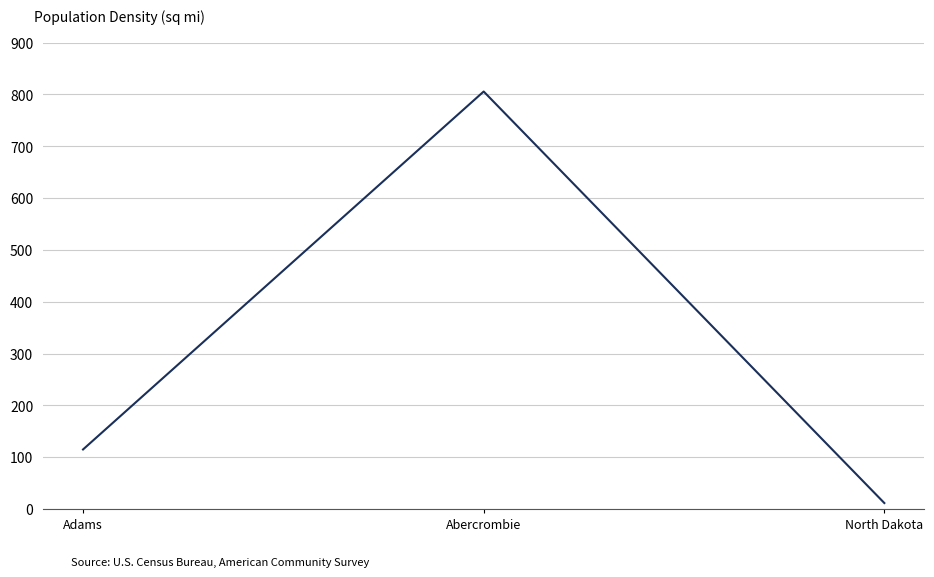

The chart shows a value of 341.1 at Abercrombie. True or false?

False